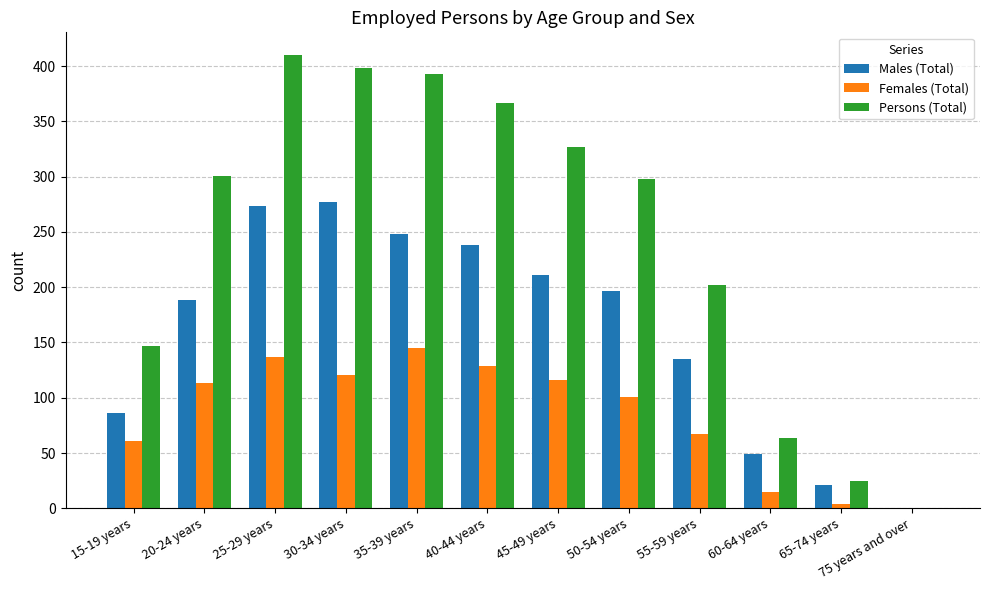

What is the greatest value displayed?

410